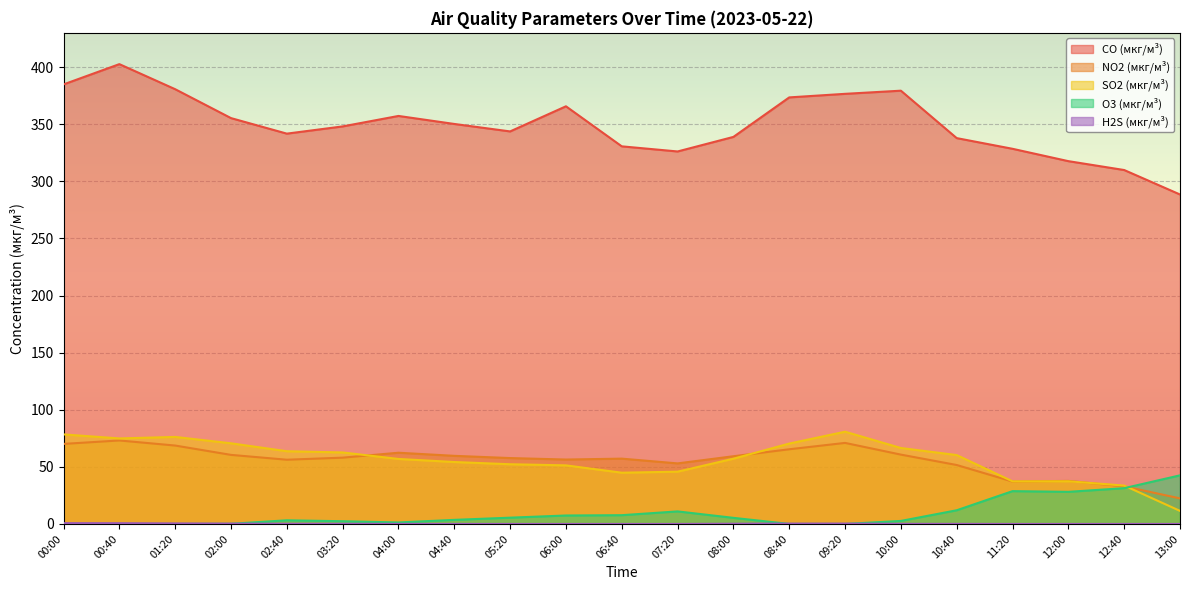

Reading left to right, transcribe all the data shown in this chart.

CO (мкг/м³): 00:00=384.9	00:40=402.6	01:20=380.7	02:00=355.4	02:40=341.8	03:20=348.1	04:00=357.2	04:40=350.2	05:20=343.7	06:00=365.7	06:40=330.6	07:20=326.1	08:00=338.9	08:40=373.5	09:20=376.6	10:00=379.4	10:40=337.8	11:20=328.5	12:00=317.7	12:40=309.9	13:00=288.5
NO2 (мкг/м³): 00:00=70.1	00:40=73.1	01:20=68.6	02:00=60.5	02:40=56.2	03:20=58.0	04:00=62.4	04:40=59.6	05:20=57.7	06:00=56.4	06:40=57.2	07:20=53.0	08:00=59.3	08:40=65.4	09:20=71.0	10:00=60.7	10:40=51.6	11:20=37.1	12:00=37.7	12:40=32.9	13:00=22.4
SO2 (мкг/м³): 00:00=78.4	00:40=74.9	01:20=76.2	02:00=70.6	02:40=63.7	03:20=62.6	04:00=56.9	04:40=54.2	05:20=52.3	06:00=51.3	06:40=44.9	07:20=45.8	08:00=57.1	08:40=70.4	09:20=80.8	10:00=66.5	10:40=60.3	11:20=37.3	12:00=37.4	12:40=33.6	13:00=11.4
O3 (мкг/м³): 00:00=0.0	00:40=0.0	01:20=0.0	02:00=0.1	02:40=3.2	03:20=2.4	04:00=1.3	04:40=3.6	05:20=5.5	06:00=7.4	06:40=7.7	07:20=11.0	08:00=5.3	08:40=0.0	09:20=0.0	10:00=2.6	10:40=12.0	11:20=28.7	12:00=28.1	12:40=31.3	13:00=42.6
H2S (мкг/м³): 00:00=0.7	00:40=0.6	01:20=0.4	02:00=0.3	02:40=0.1	03:20=0.1	04:00=0.1	04:40=0.0	05:20=0.0	06:00=0.0	06:40=0.0	07:20=0.0	08:00=0.2	08:40=0.3	09:20=0.3	10:00=0.1	10:40=0.1	11:20=0.0	12:00=0.0	12:40=0.0	13:00=0.0